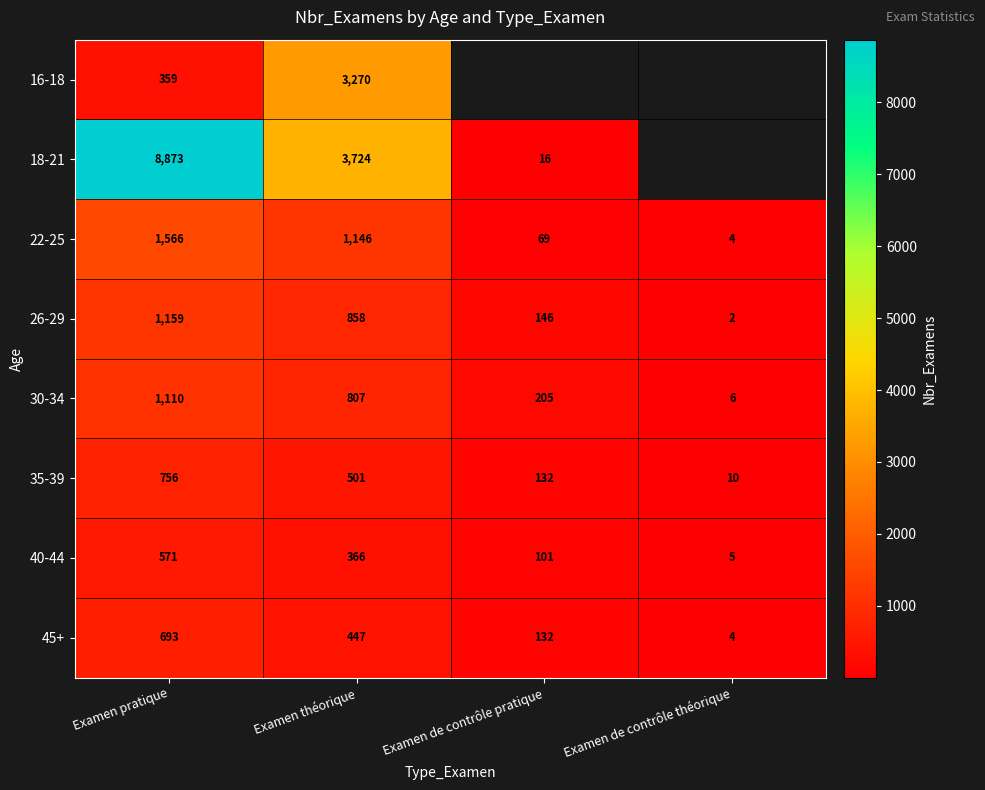

Is the value of 35-39 at Examen théorique greater than the value of 18-21 at Examen de contrôle pratique?

Yes